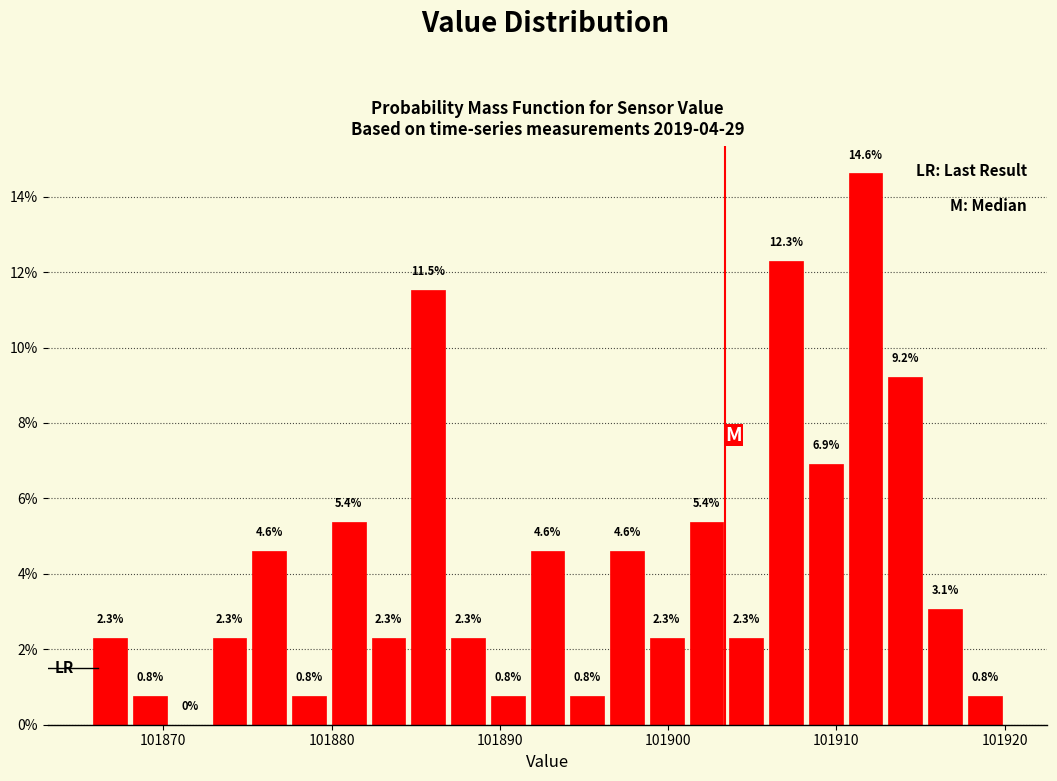

Around what value on the x-axis is the tallest bar? Give the approximate position of its centre, as read against the axis.

101912